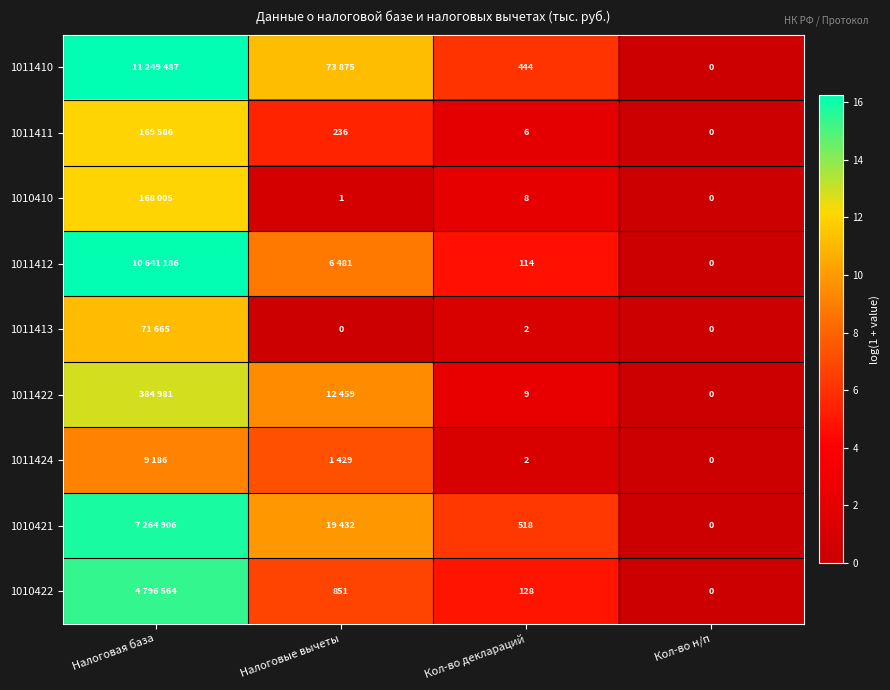

At which category is the sum across all series the highest?

Налоговая база